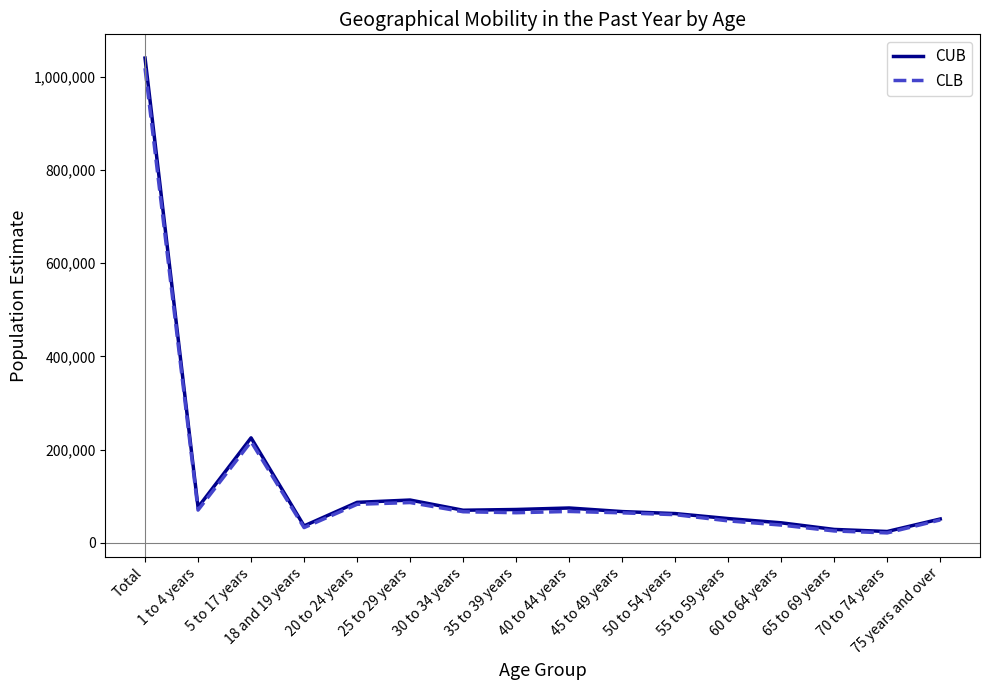

What is the difference between the maximum and minimum values in the CUB series?

1015917